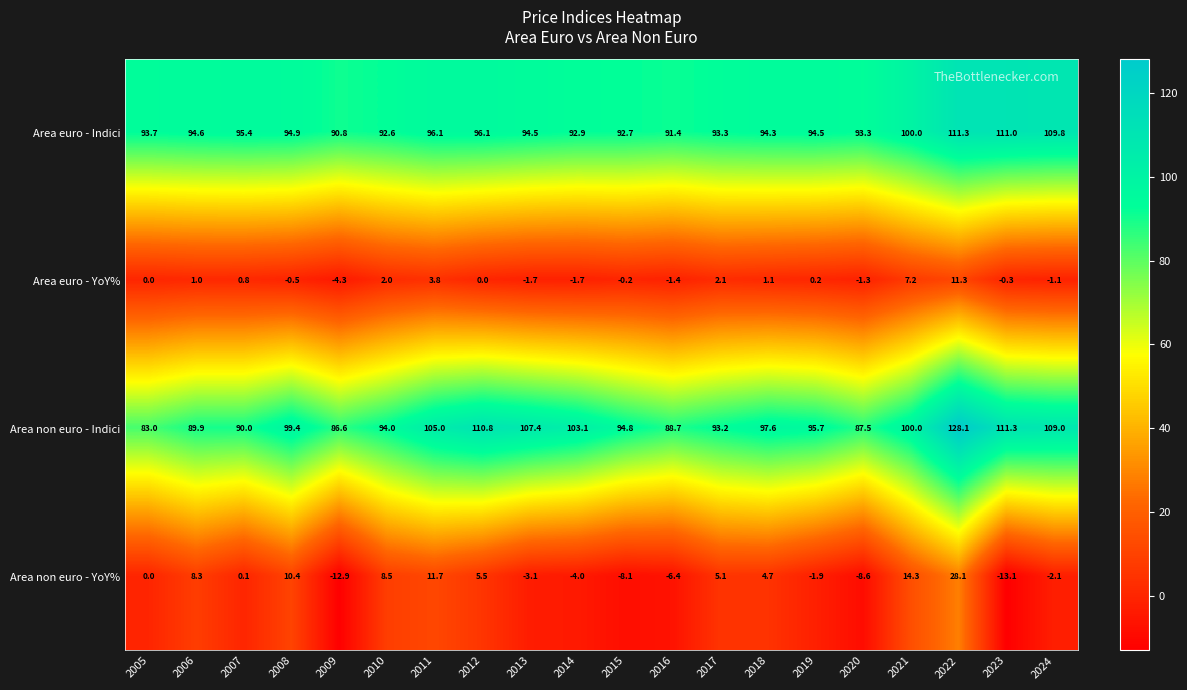

What is the total value across all series at 2012?

212.4